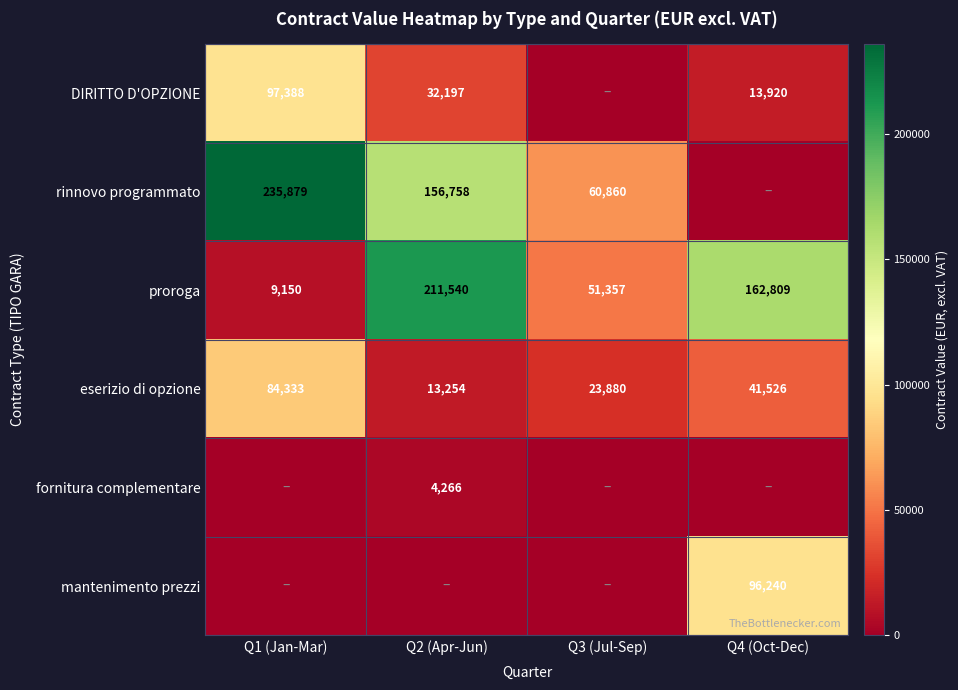

What is the highest value of the eserizio di opzione series?

84333